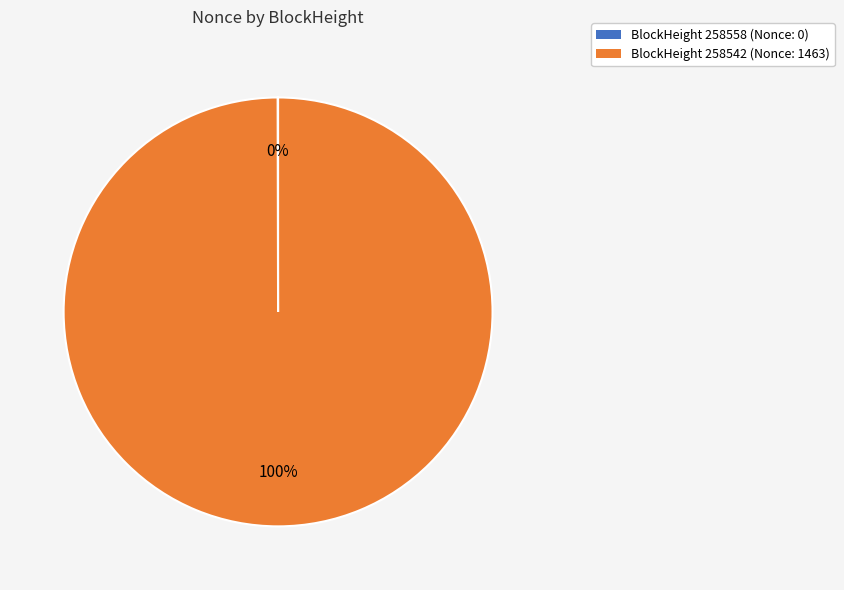

Is there a majority slice in this chart?

Yes